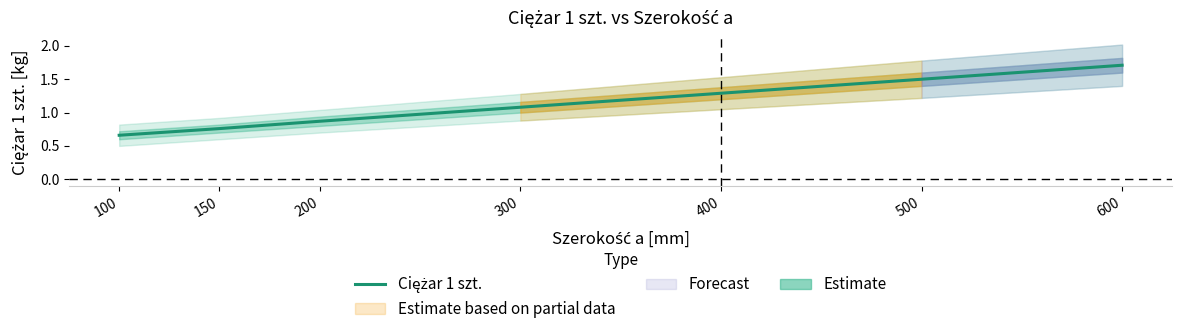

Which category has the highest value across all series?

600